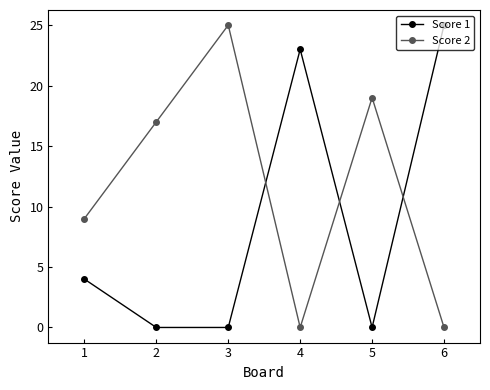

What is the total value across all series at 2?

17